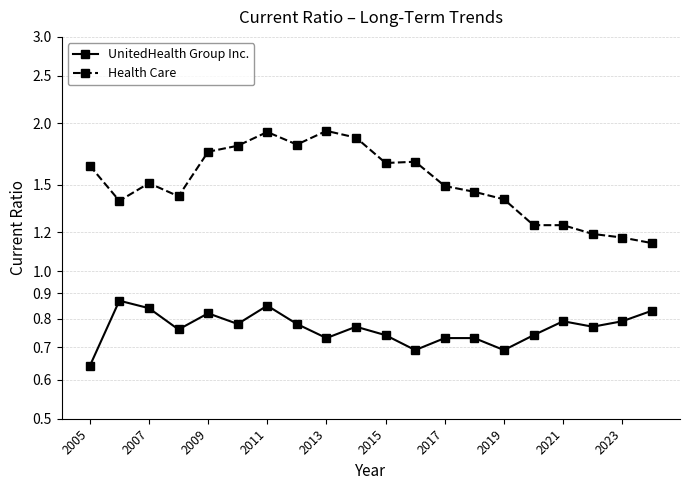

True or false: Health Care and UnitedHealth Group Inc. cross at least once.

False